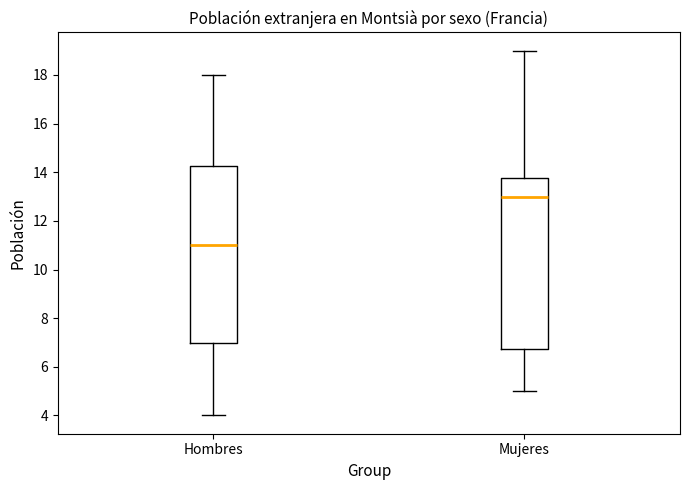

Reading left to right, read every box against the y-axis: the position of its median line, the range the box covers, and the ends of its whiskers. The values are not printed on the chart, so give them approximately, as read against the axis.

Hombres: median 11.0, box 7.0 to 14.2, whiskers 4.0 to 18.0
Mujeres: median 13.0, box 6.8 to 13.8, whiskers 5.0 to 19.0